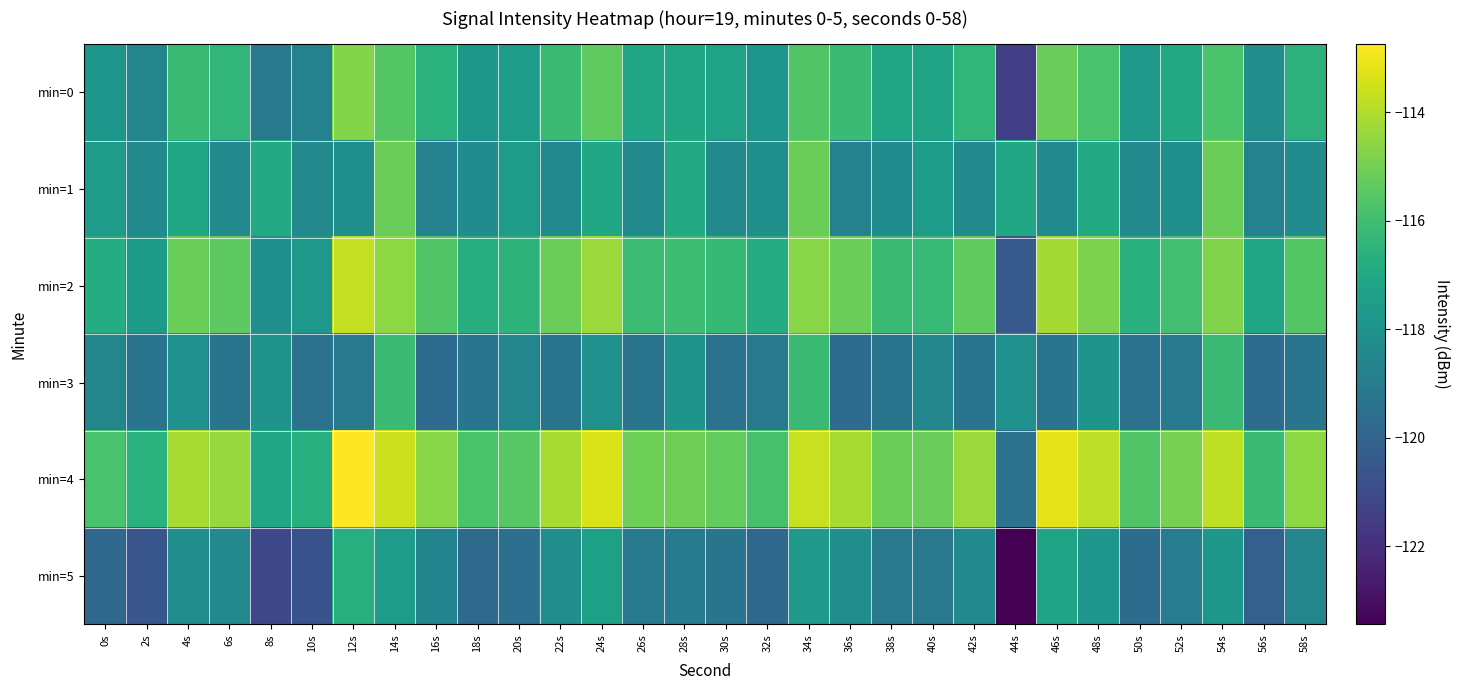

What is the difference between the highest and lowest values at 54s?

4.0